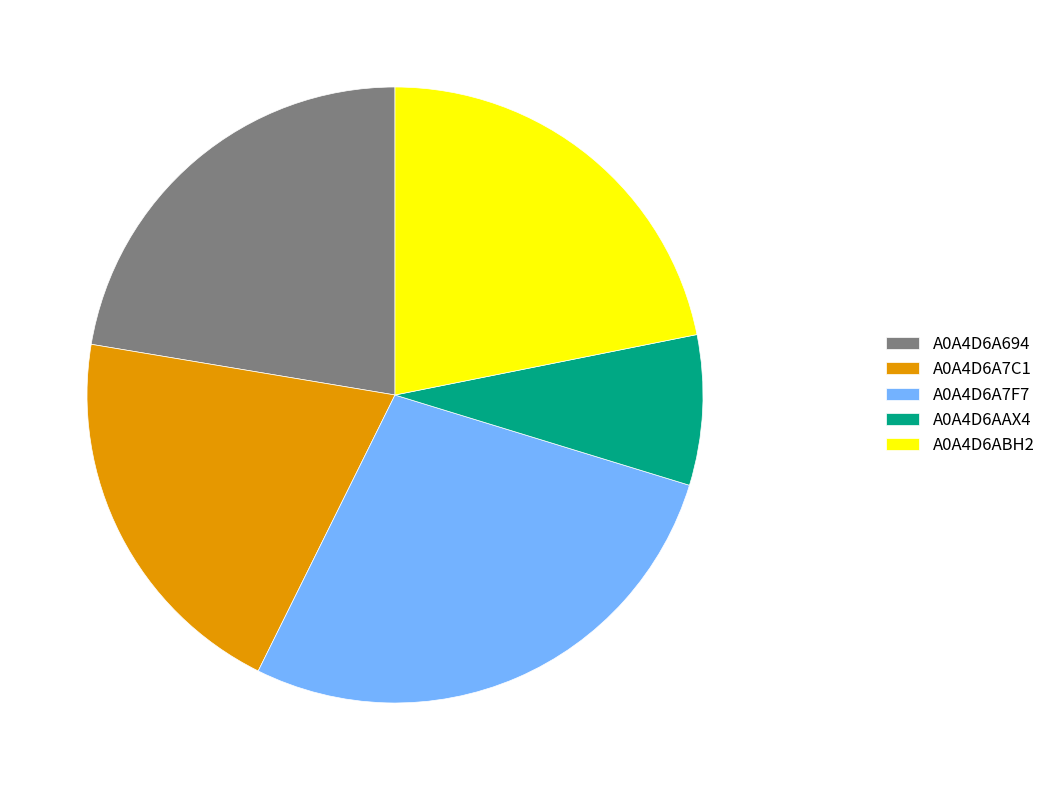

Between A0A4D6A7F7 and A0A4D6A7C1, which is larger?

A0A4D6A7F7